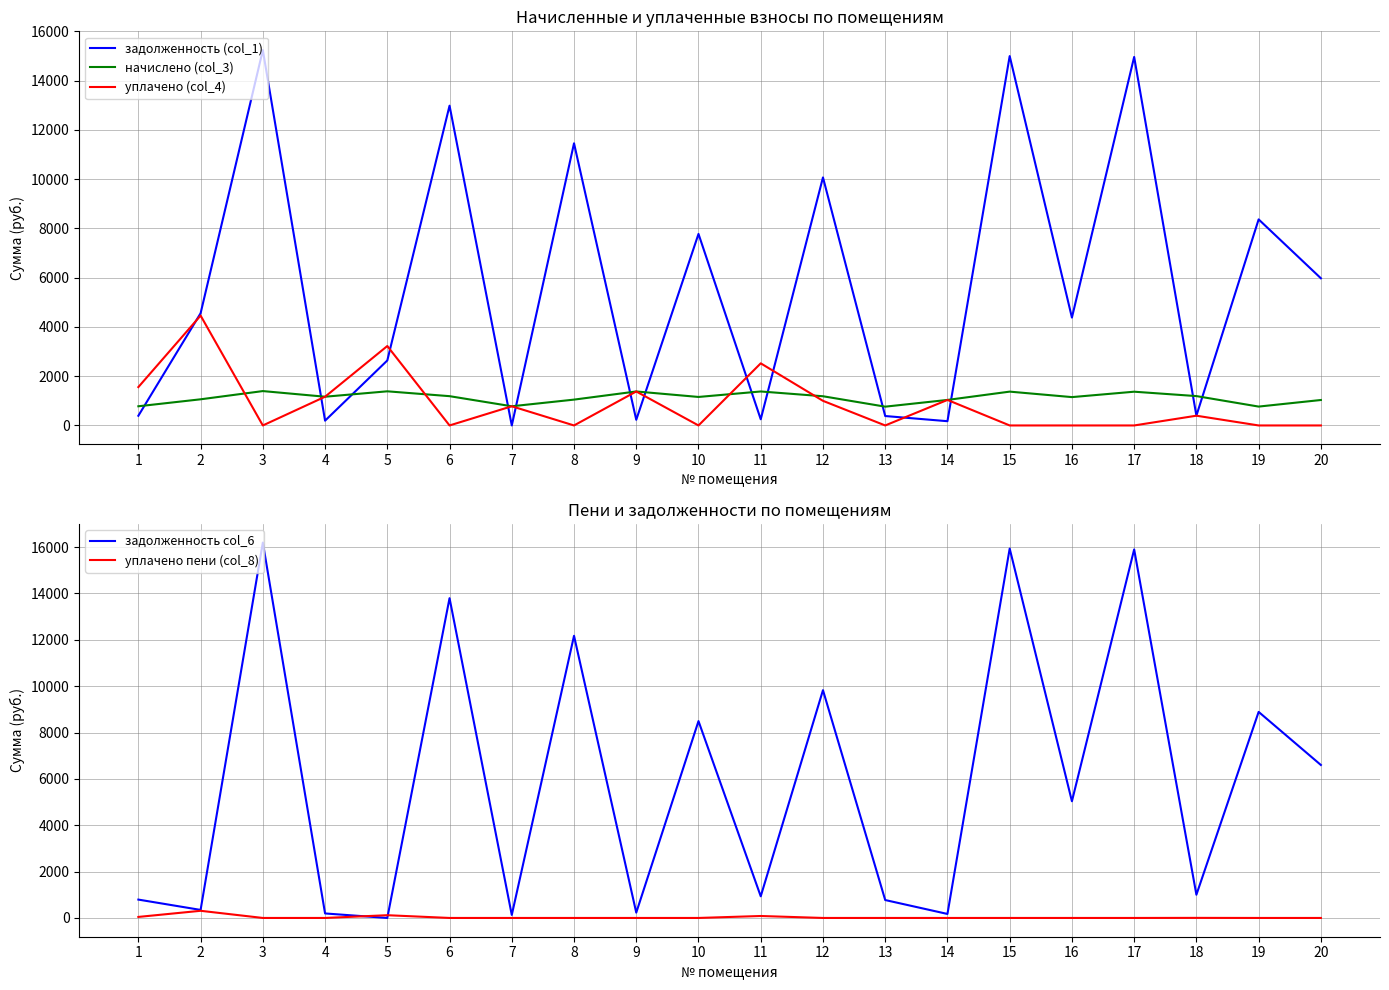

The уплачено пени (col_8) series shows 164.5 at 4. True or false?

False